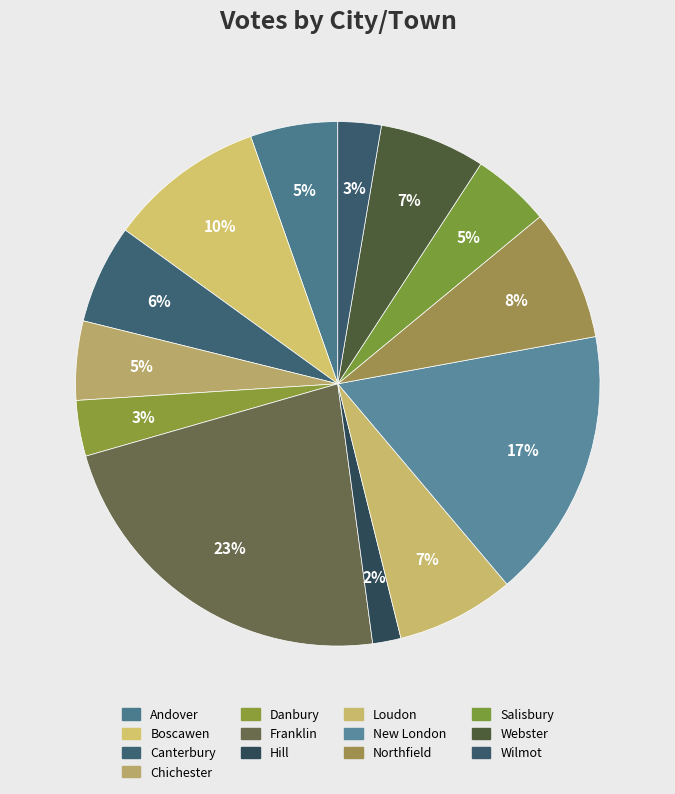

Which slice is the largest?

Franklin